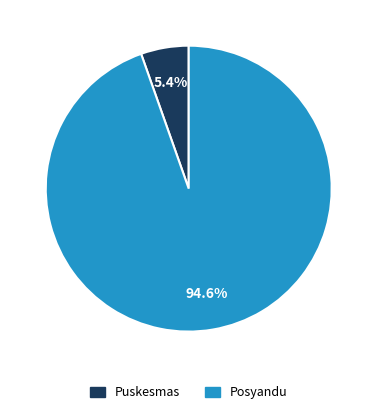

Is it true that Posyandu is 95% of the pie?

True